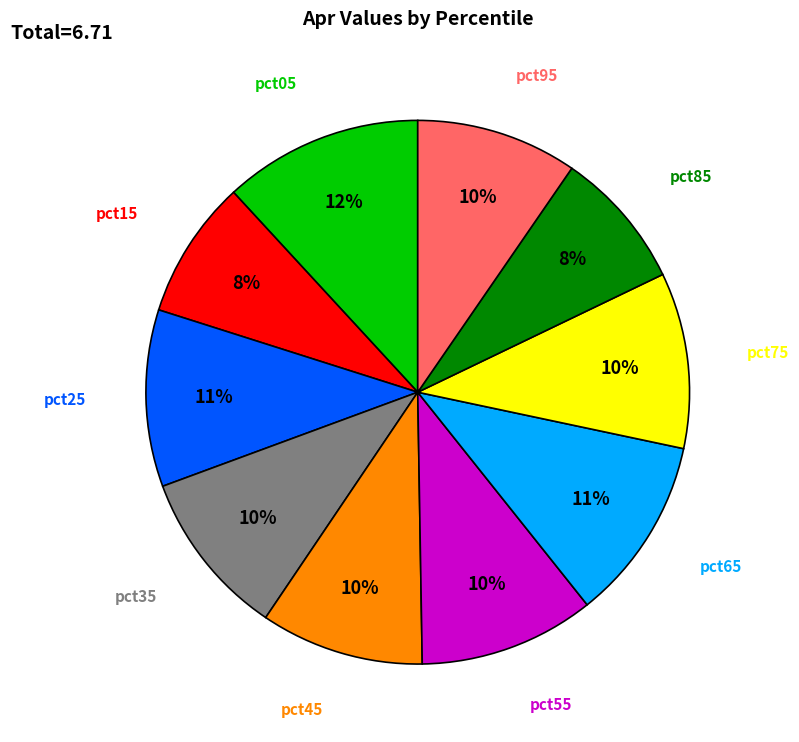

To the nearest percent, what is the difference between the largest and smallest slice percentages?

4%